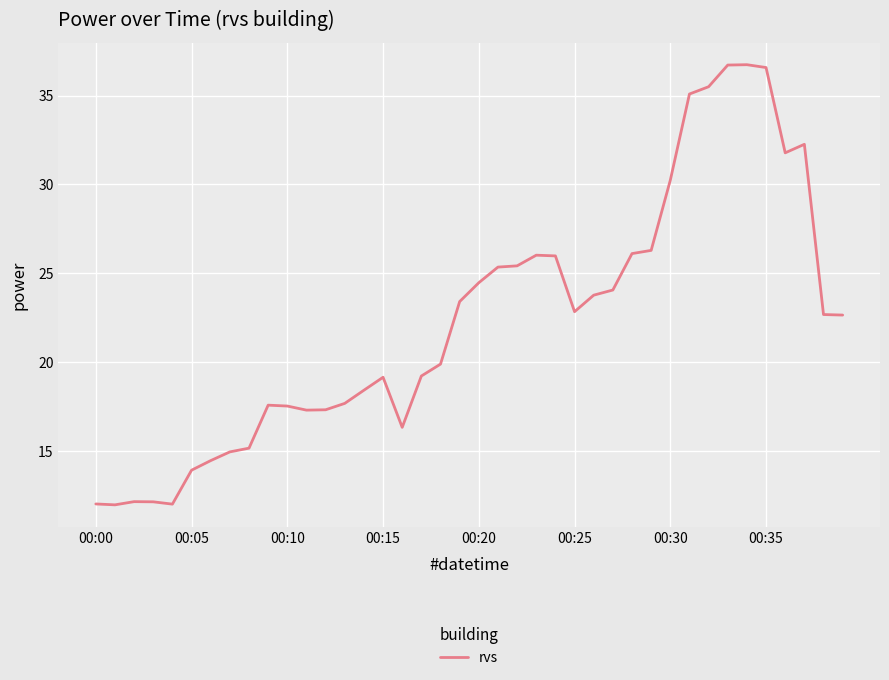

What is the maximum value shown in the chart?

36.7